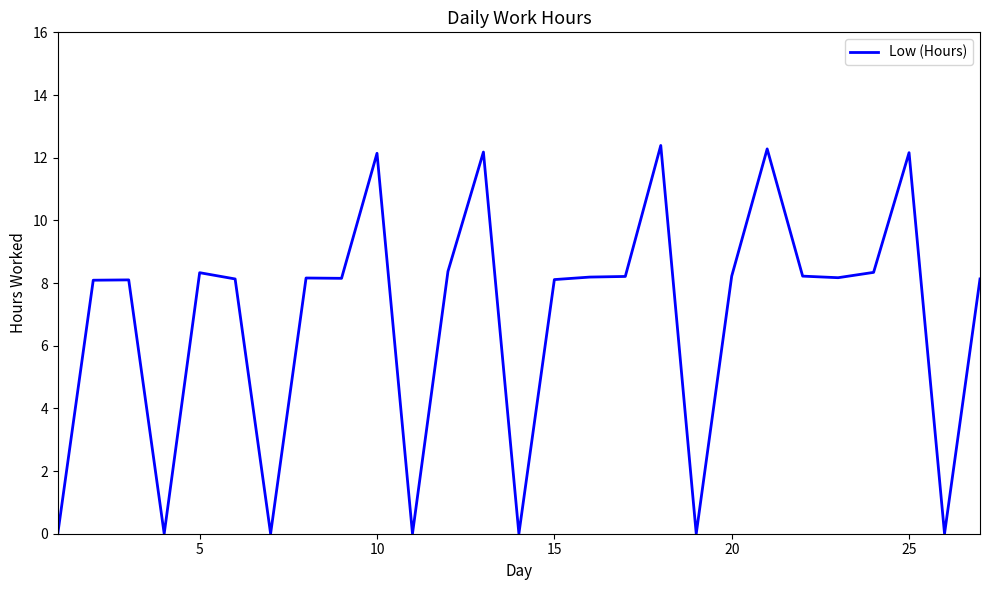

What is the difference between the maximum and minimum values?

12.4